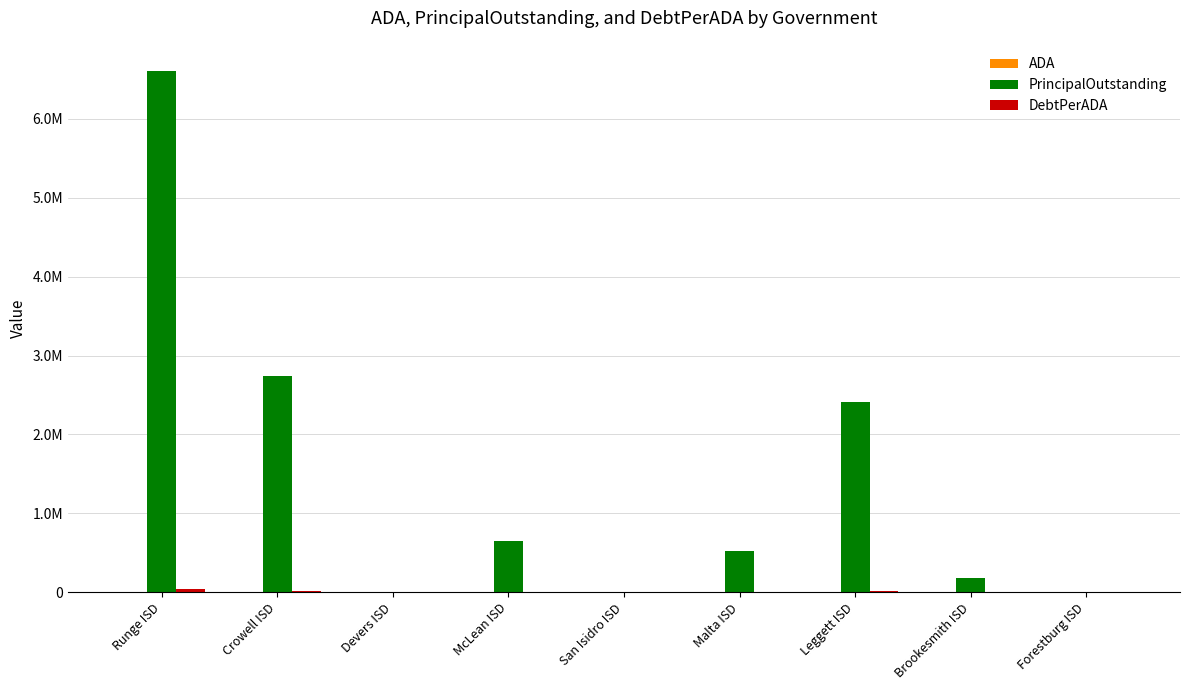

What is the label of the 1st bar from the left?

Runge ISD